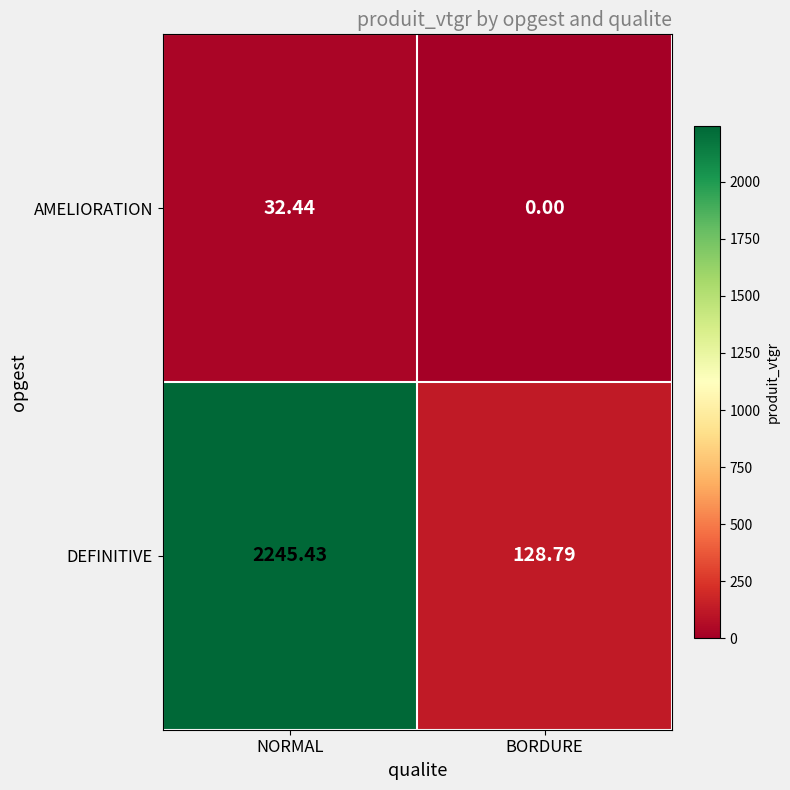

Rank the categories by DEFINITIVE value from highest to lowest.

NORMAL, BORDURE